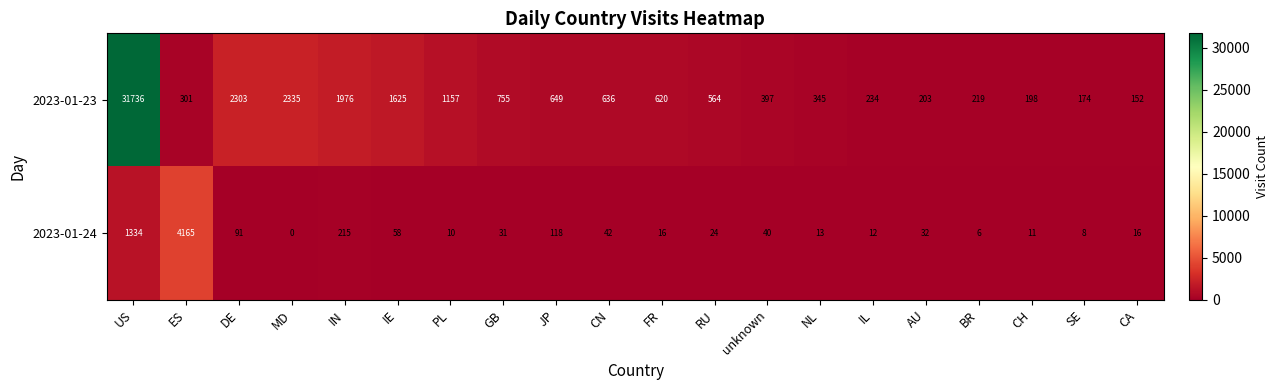

At which category is the sum across all series the highest?

US